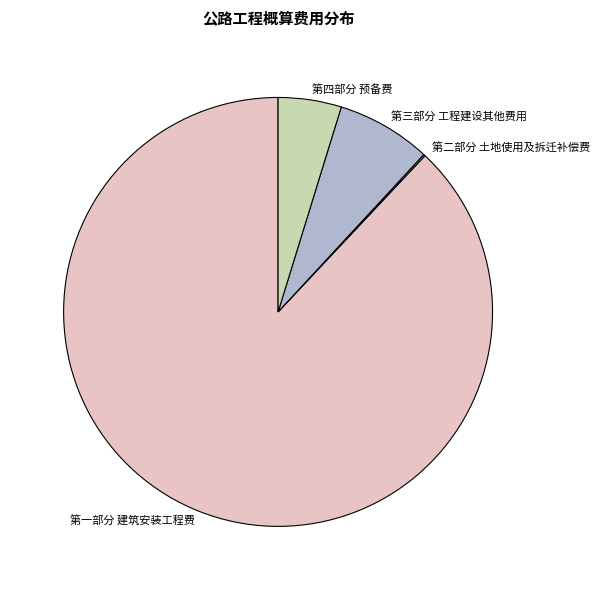

Which category has the biggest portion of the pie?

第一部分 建筑安装工程费